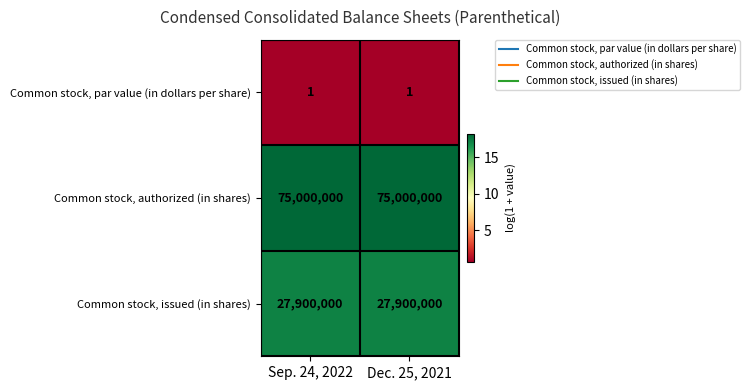

What is the maximum value shown in the chart?

75000000